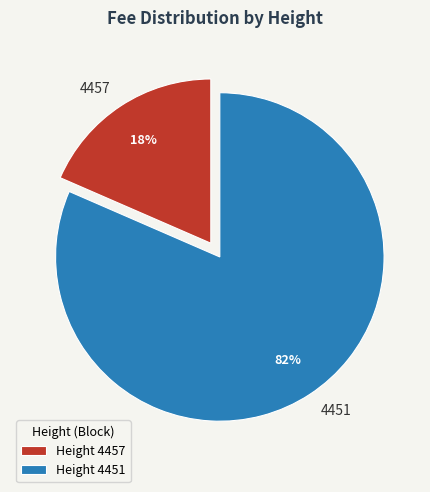

True or false: 4451 accounts for 82% of the total.

True